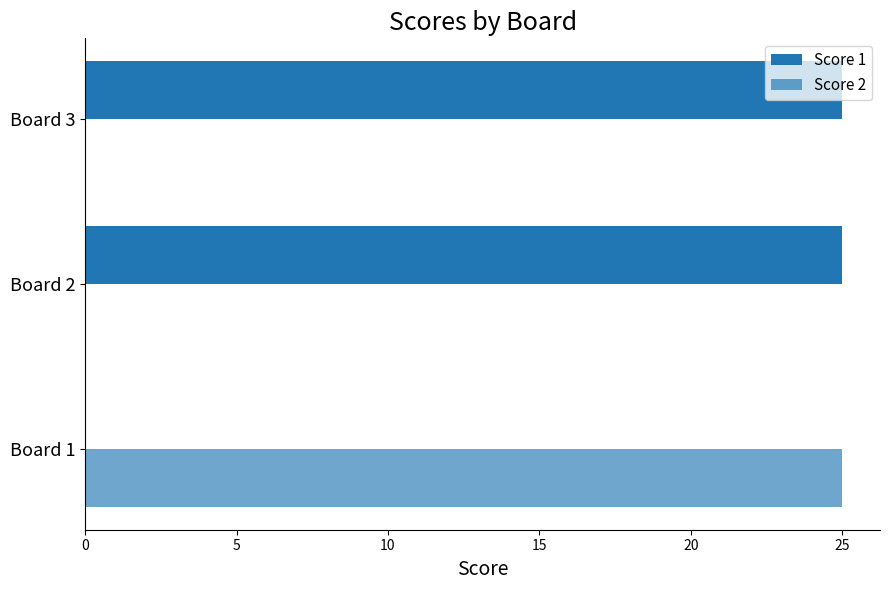

How many data points does each series have?

3